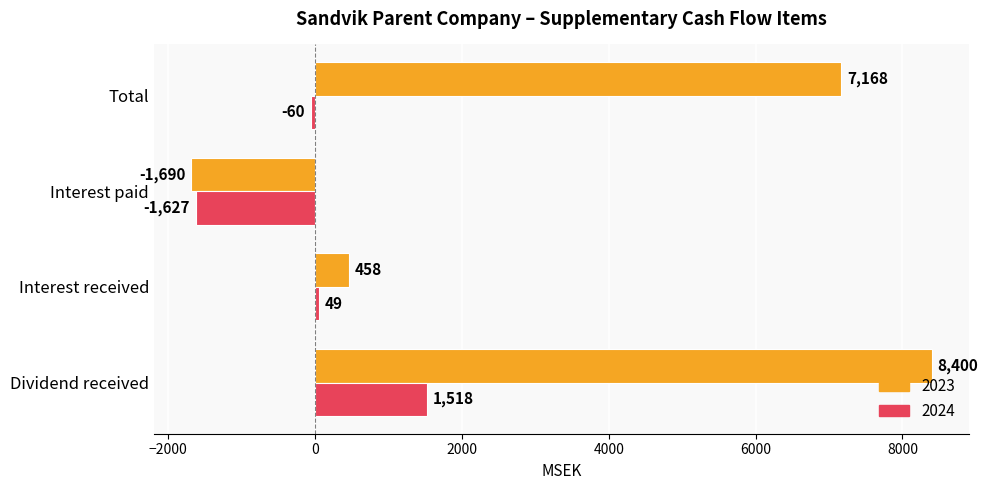

What is the difference between the second highest and minimum values in the 2024 series?

1676